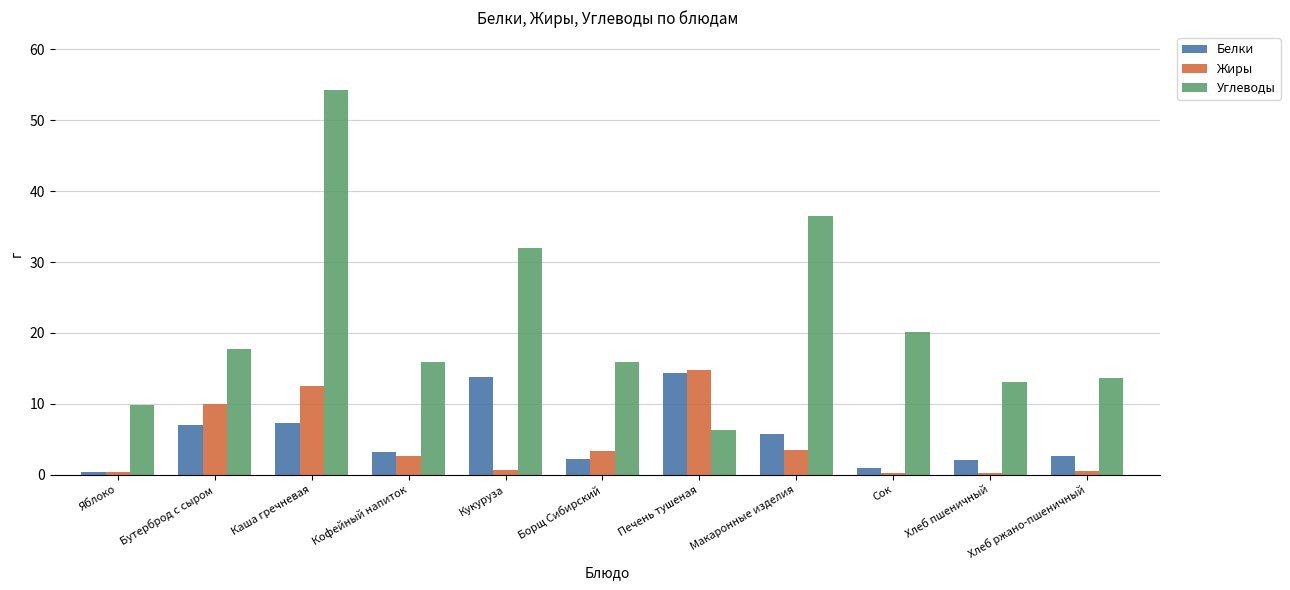

What is the value of the Углеводы bar at the 10th from the left?

13.1